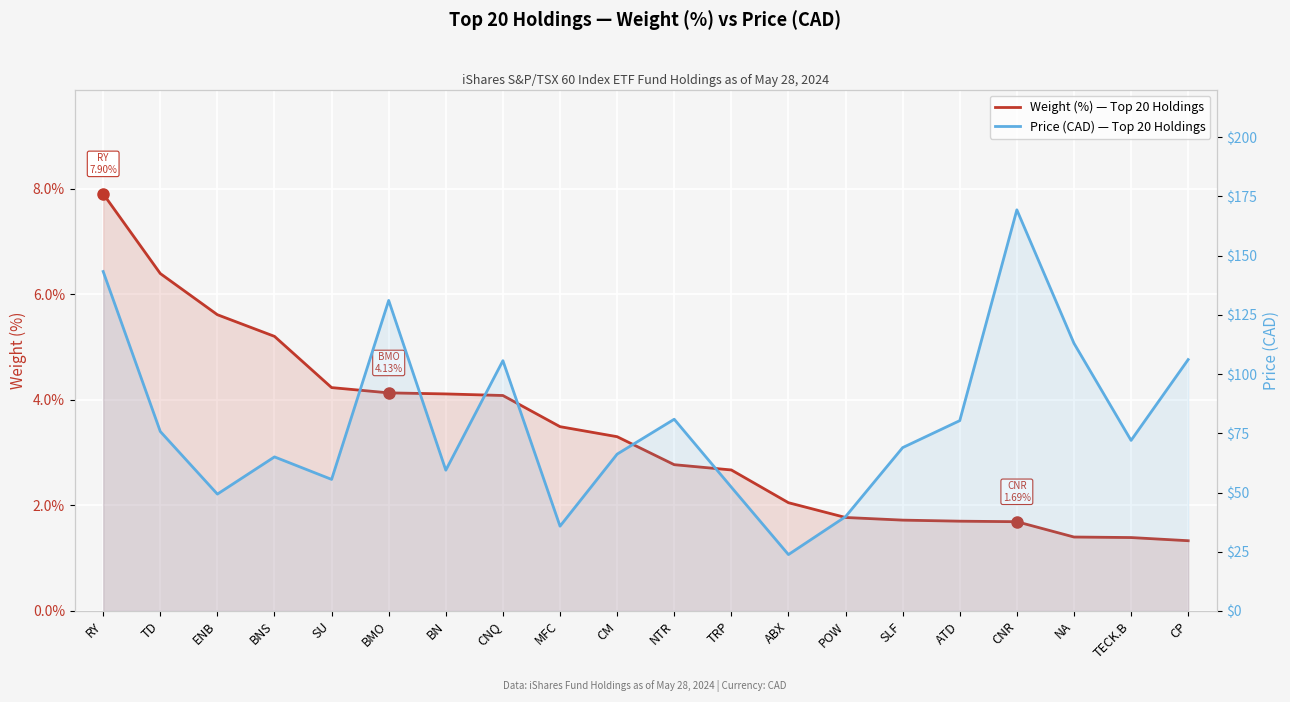

True or false: Weight (%) — Top 20 Holdings and Price (CAD) — Top 20 Holdings cross at least once.

False